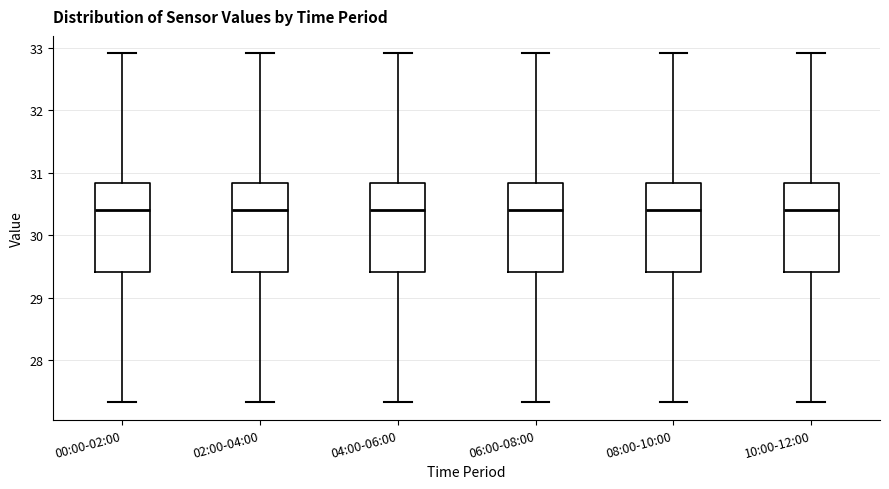

Where is the lower edge of the box for 06:00-08:00 on the y-axis? The values are not printed on the chart, so give them approximately, as read against the axis.

29.4